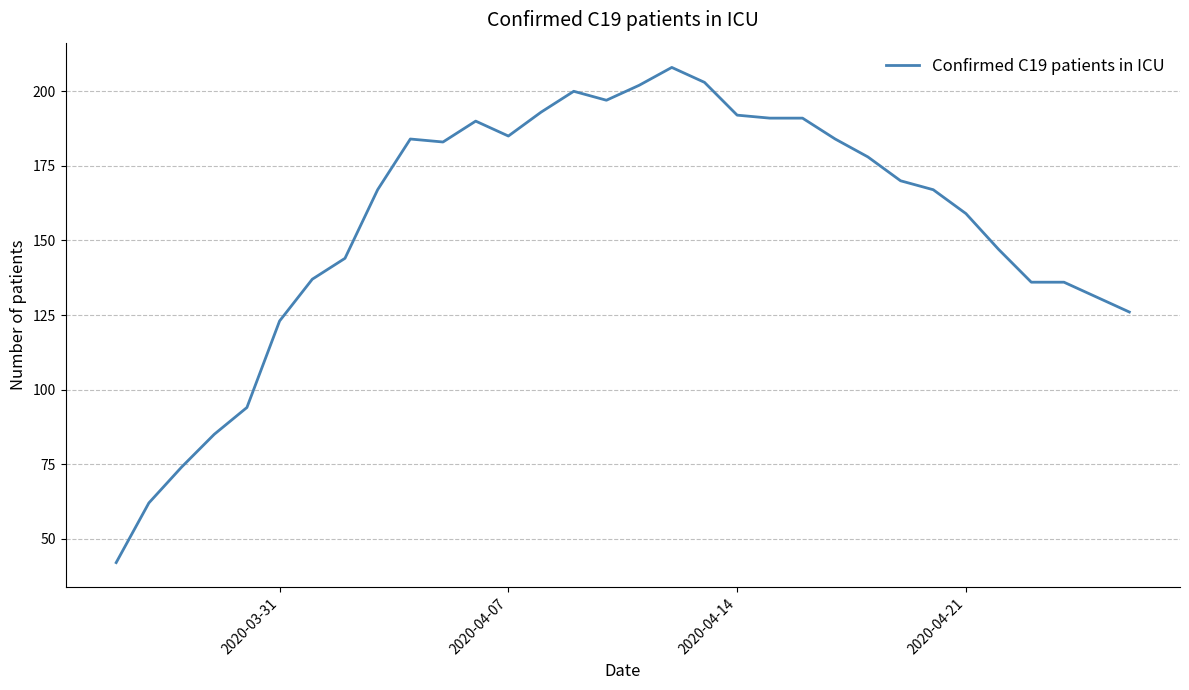

What is the smallest value displayed?

42